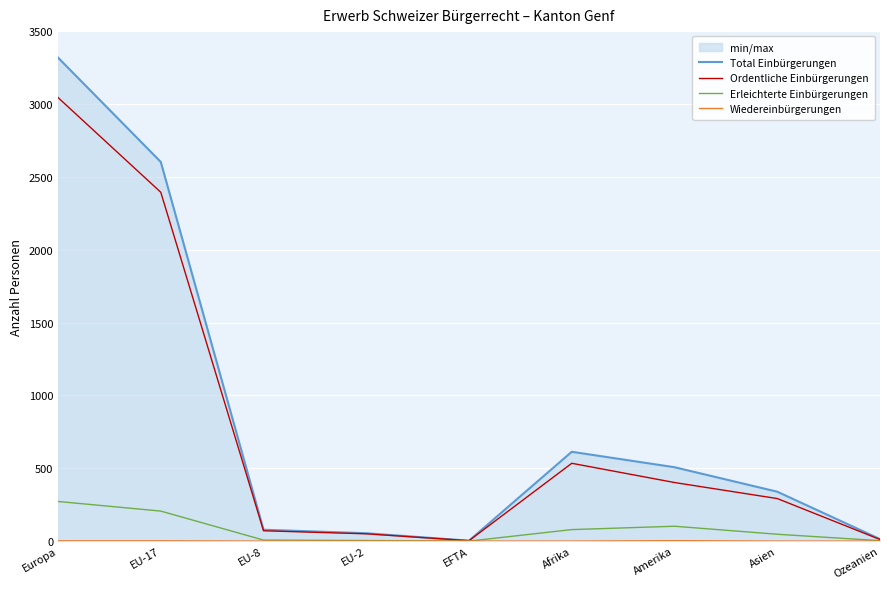

True or false: Ordentliche Einbürgerungen and Wiedereinbürgerungen intersect in this chart.

False